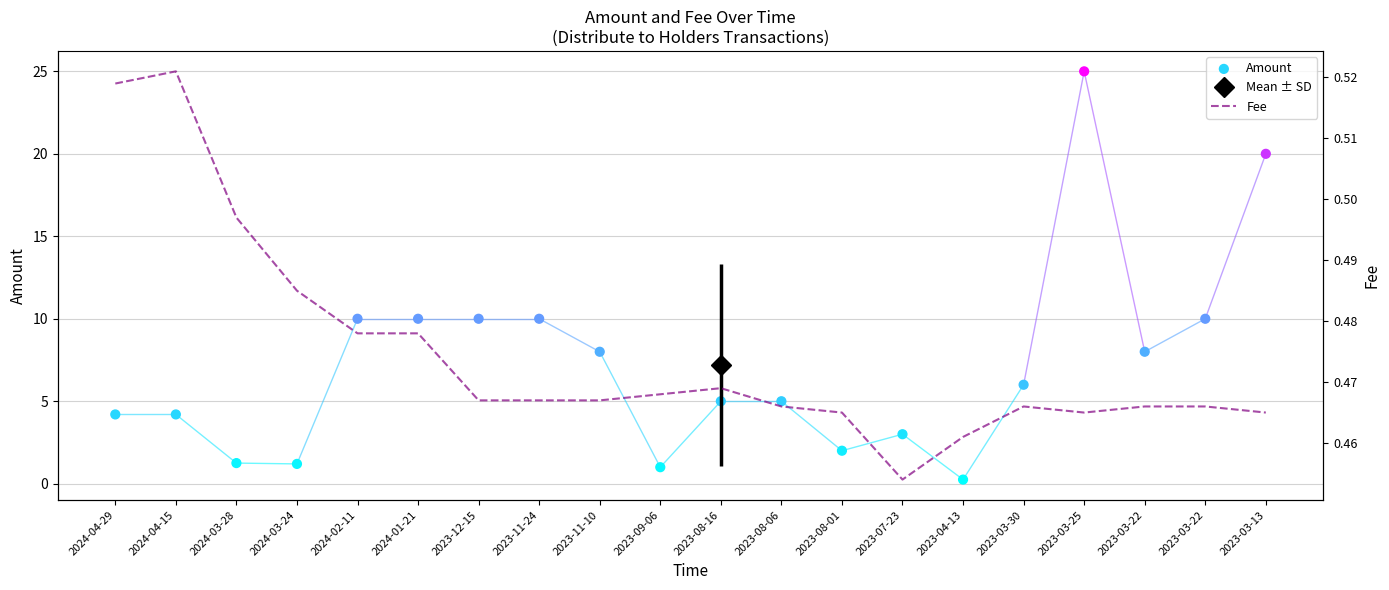

Which series contains the lowest Y value?

Amount